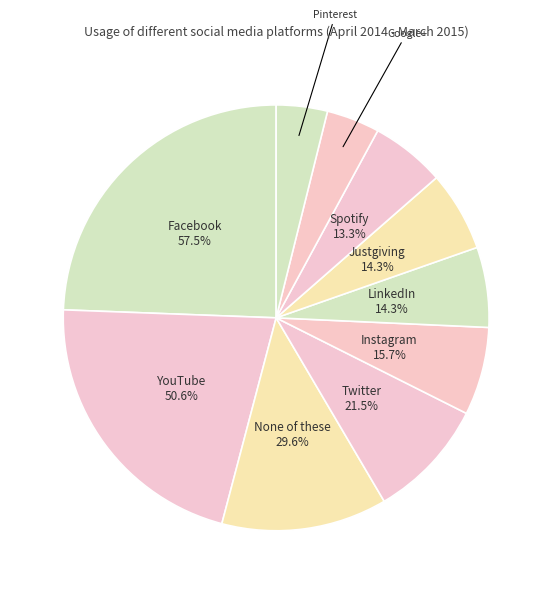

The Spotify slice represents 6% of the pie. True or false?

True